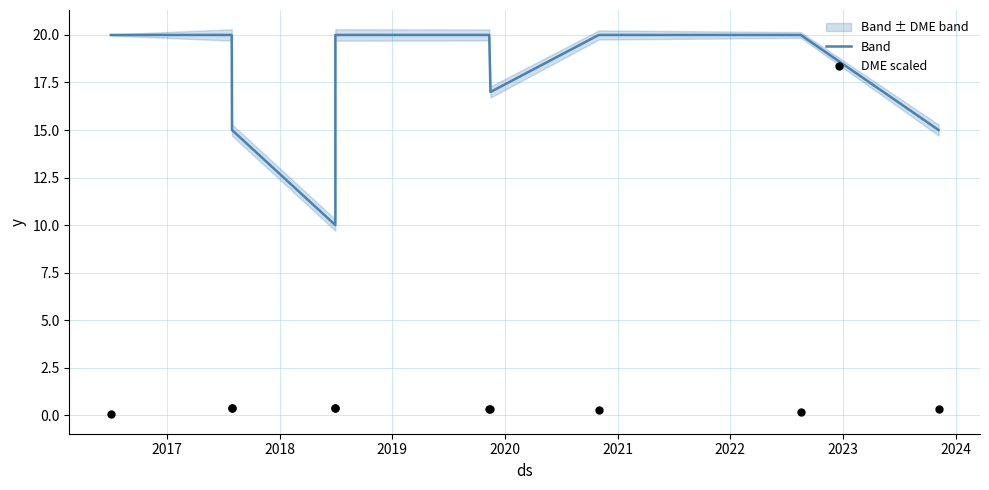

Which series contains the lowest Y value?

DME scaled